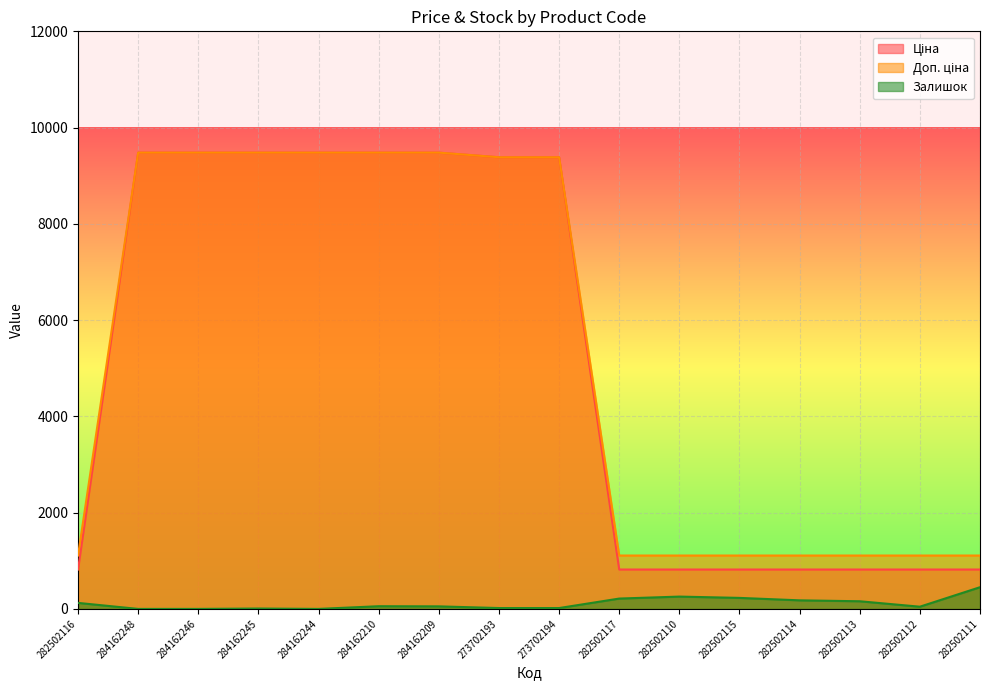

At which category does the chart reach its minimum across all series?

284162248